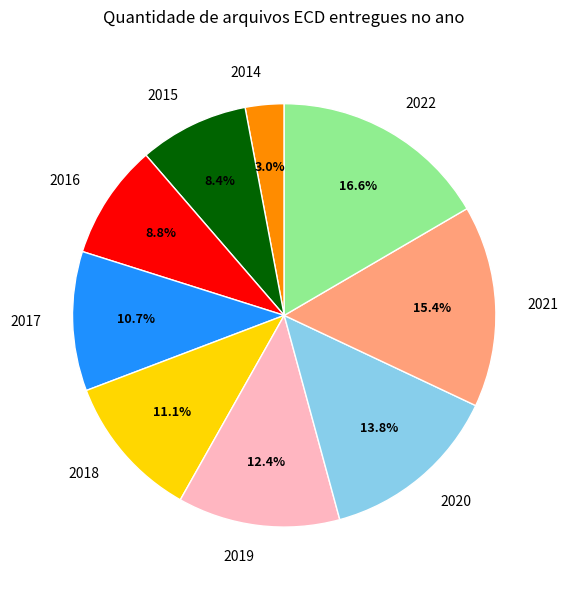

Is there any slice that represents more than half of the pie?

No